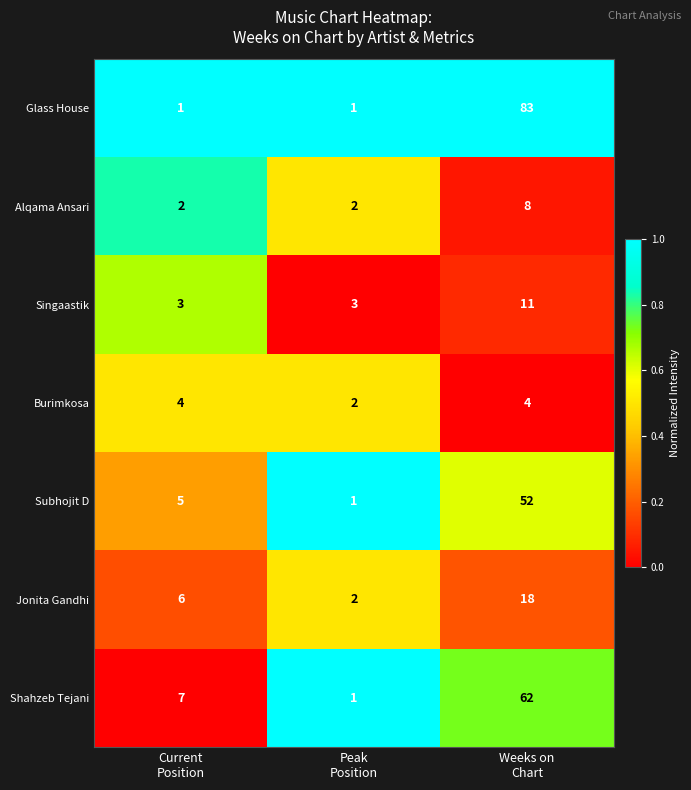

What is the difference between the highest and lowest values at Weeks on
Chart?

79